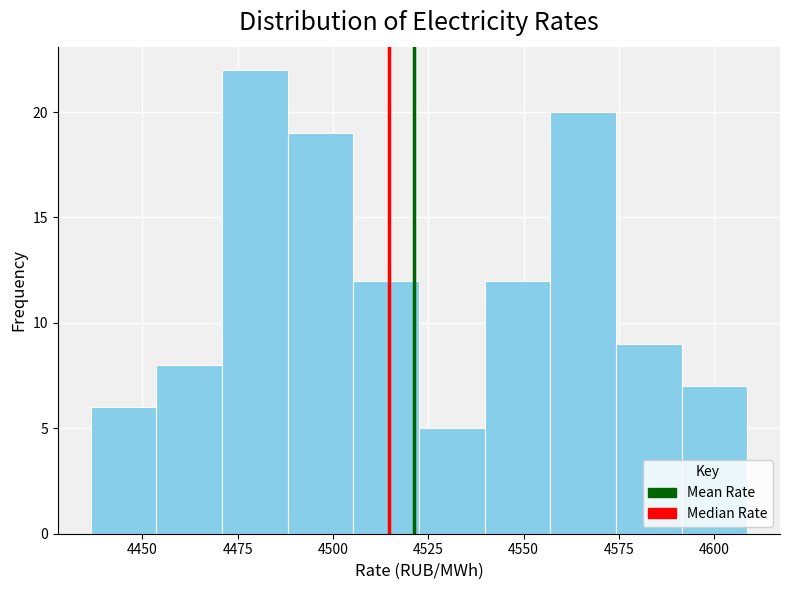

Around what value on the x-axis is the tallest bar? Give the approximate position of its centre, as read against the axis.

4480